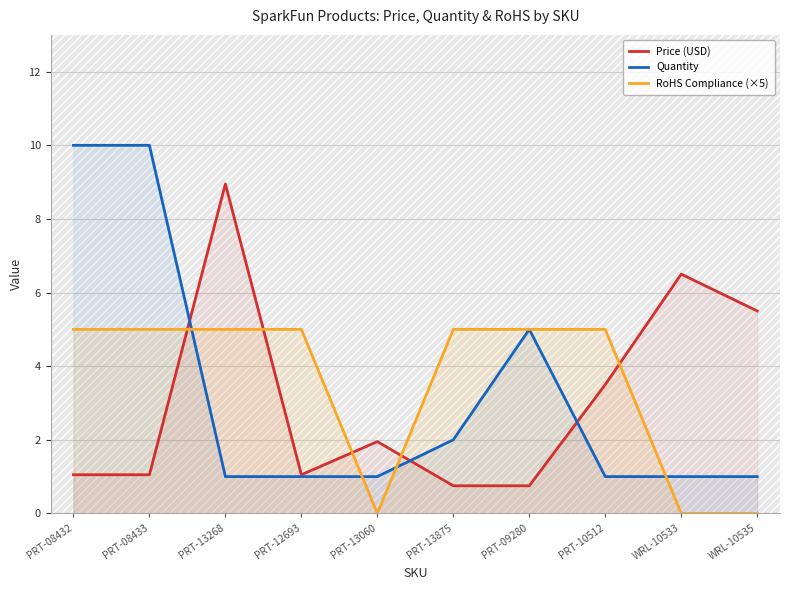

What is the highest value of the Quantity series?

10.0